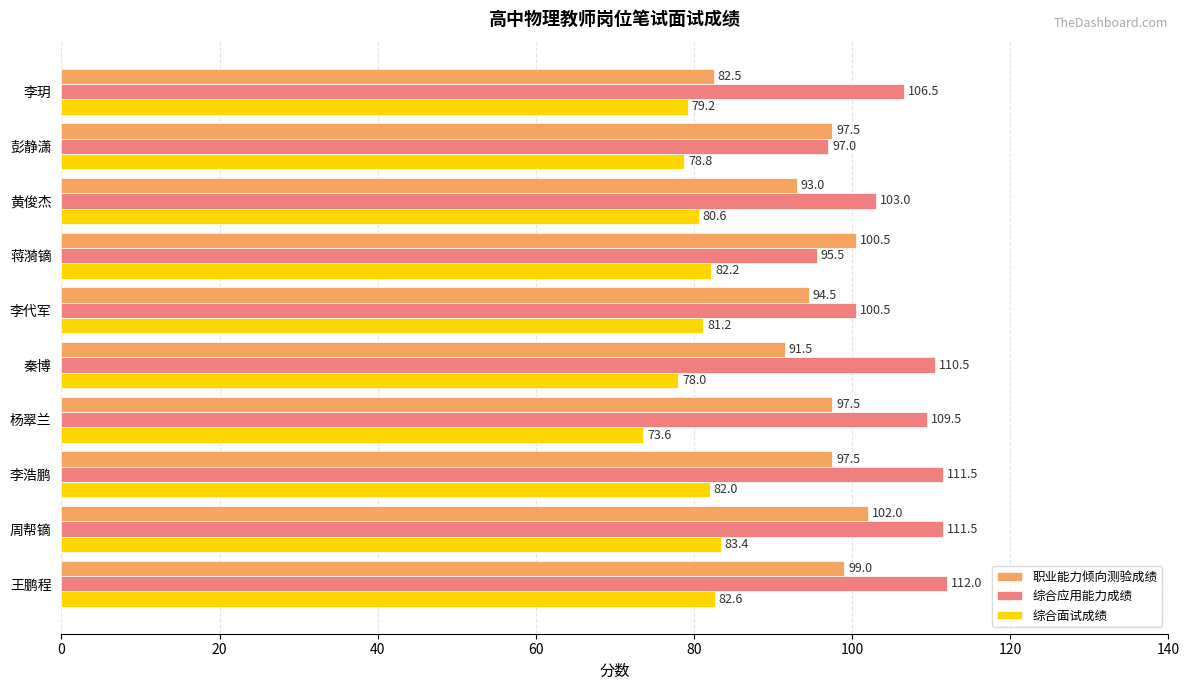

What is the spread (max minus min) of values at 王鹏程?

29.4